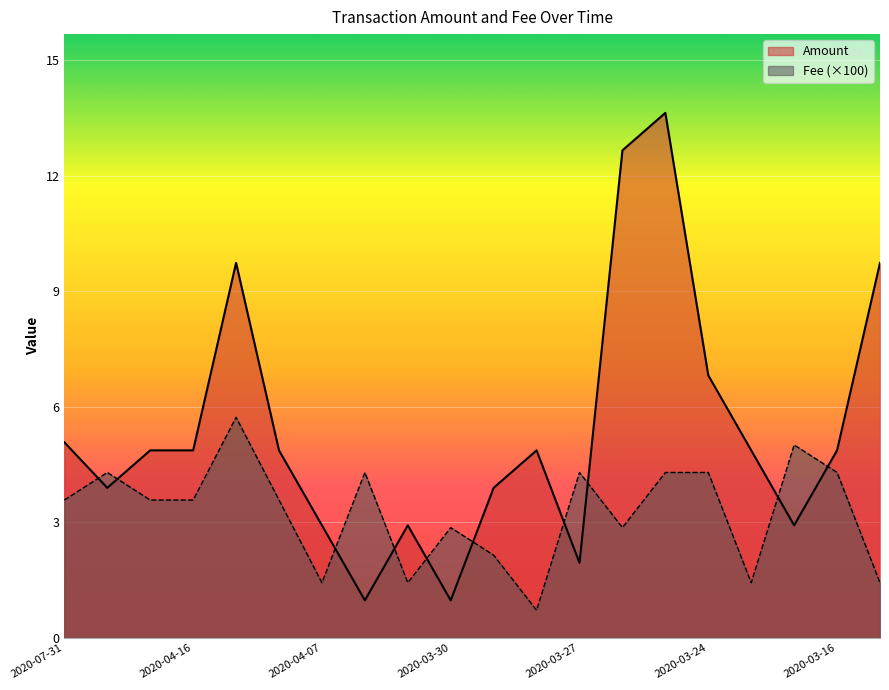

What is the label of the 8th point from the right?

2020-03-27